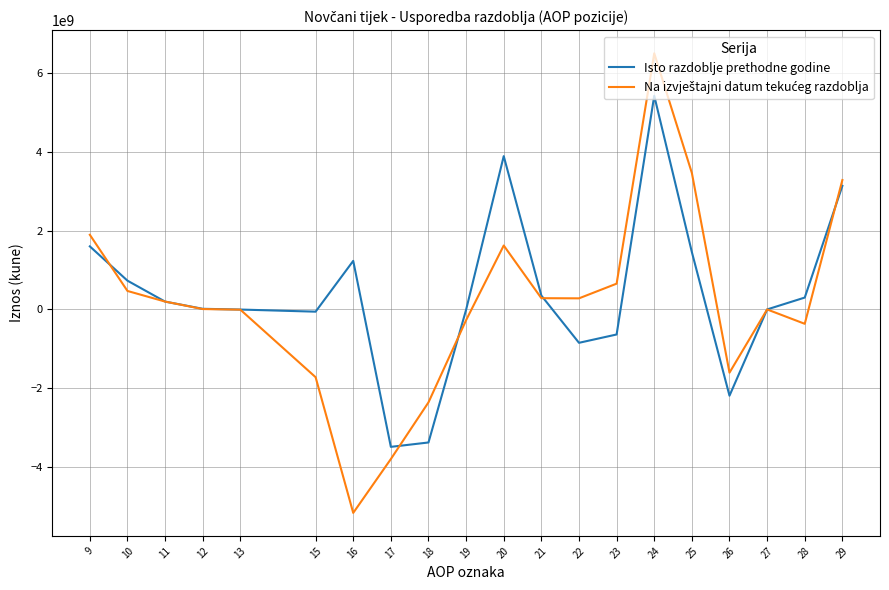

The value of Isto razdoblje prethodne godine at 18 is -1044278994. True or false?

False